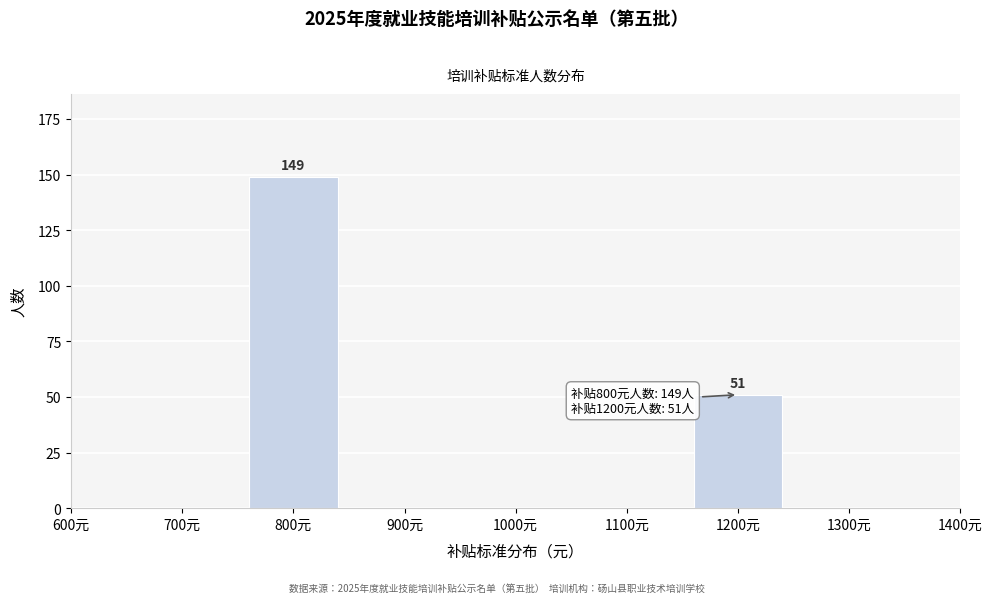

Reading left to right, transcribe all the data shown in this chart.

800元=149	1200元=51